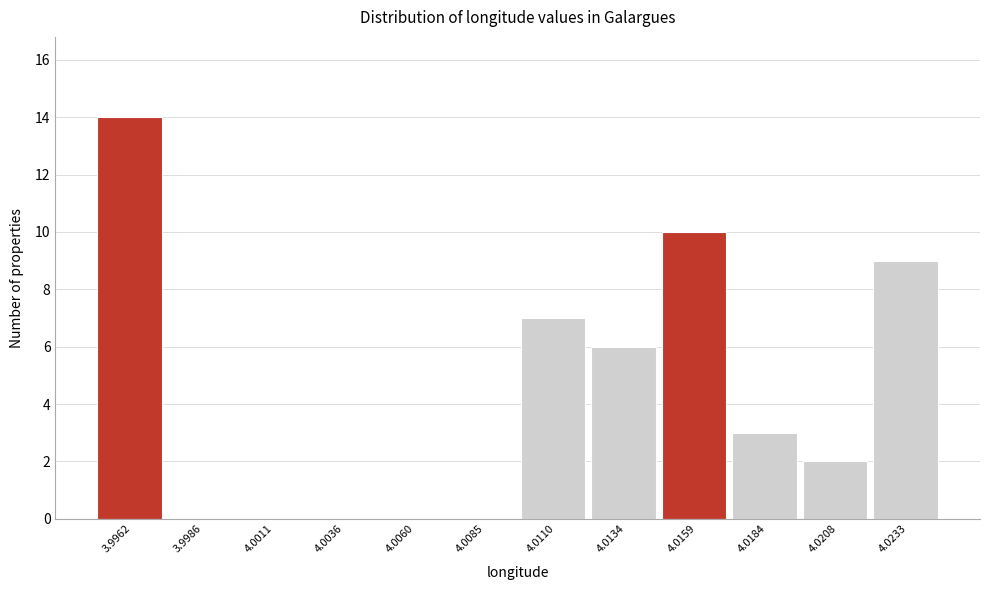

Reading left to right, transcribe all the data shown in this chart.

3.9962=14	3.9986=0	4.0011=0	4.0036=0	4.0060=0	4.0085=0	4.0110=7	4.0134=6	4.0159=10	4.0184=3	4.0208=2	4.0233=9